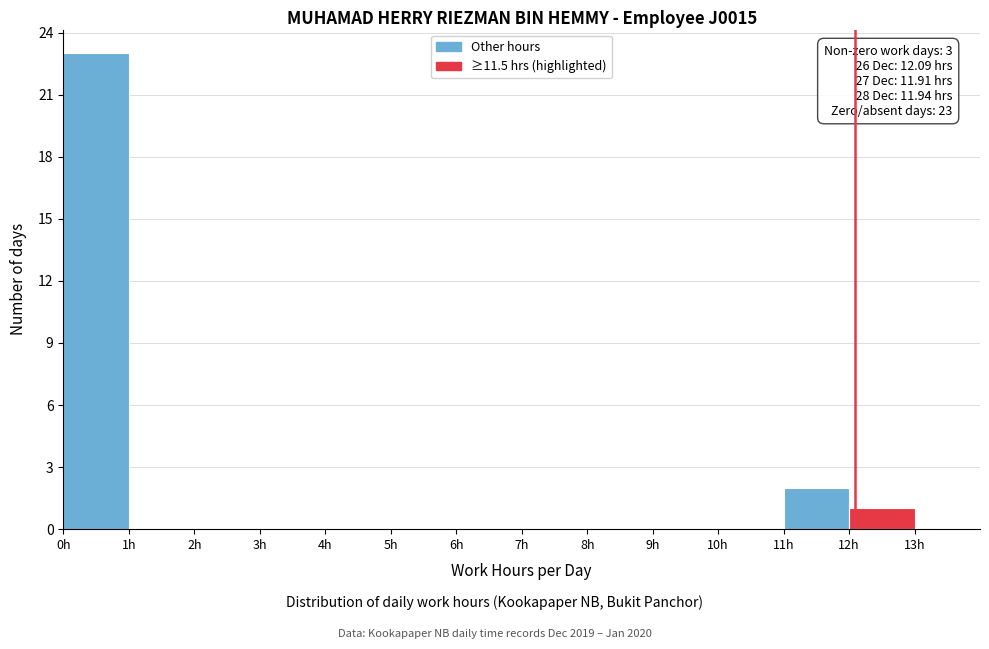

Over which range of the x-axis is the bar tallest?

0 to 1